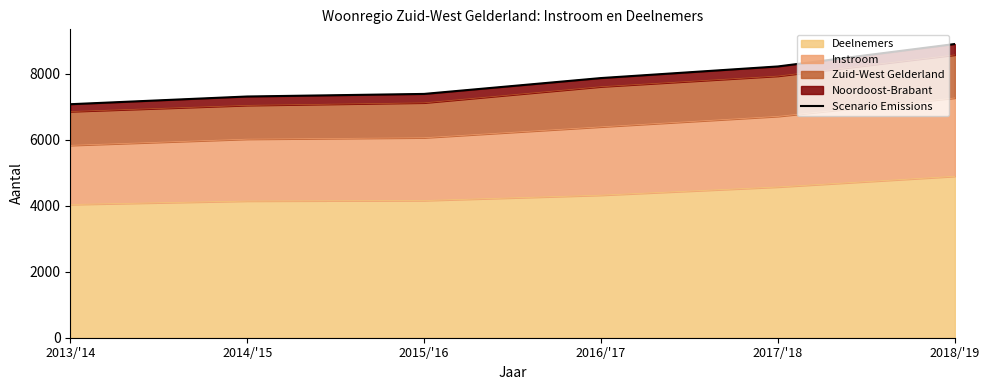

What is the label of the 4th point from the left?

2016/'17